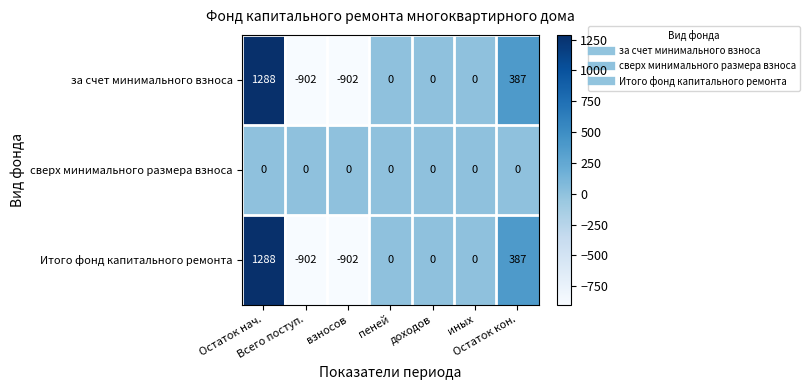

Count the number of categories in the chart.

7